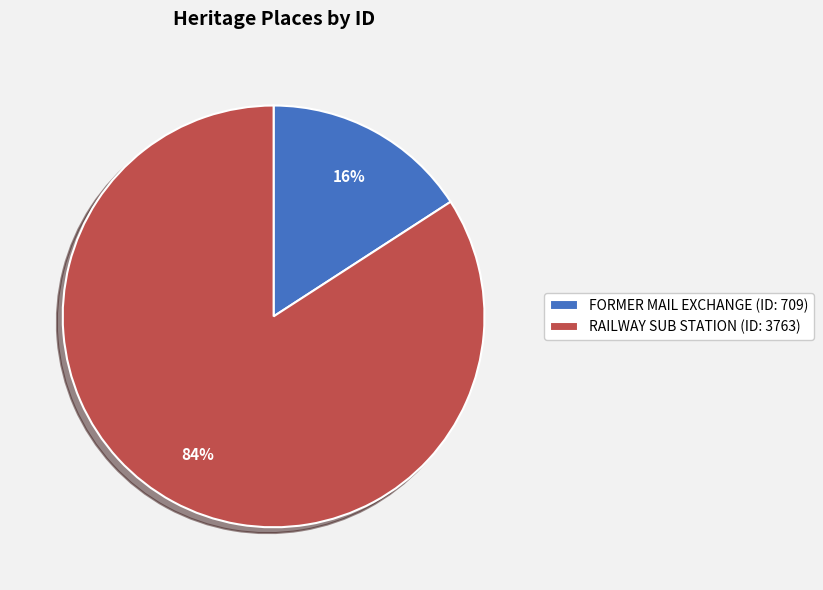

What is the smallest slice in the pie chart?

FORMER MAIL EXCHANGE